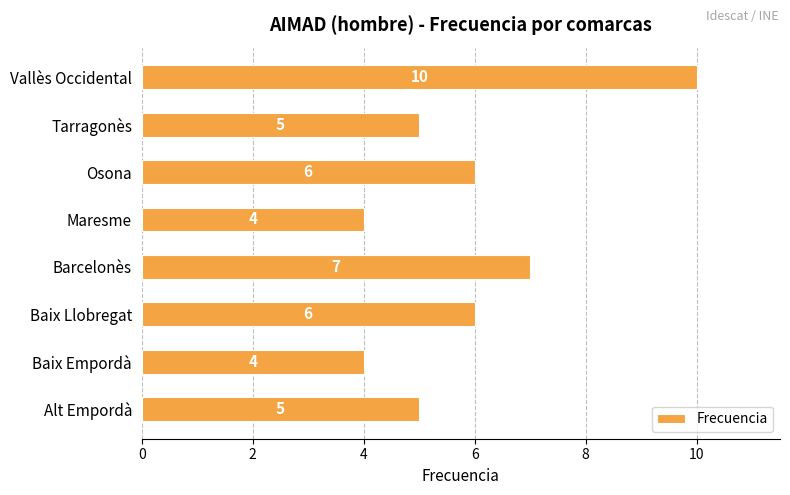

Which label corresponds to the largest value in the chart?

Vallès Occidental